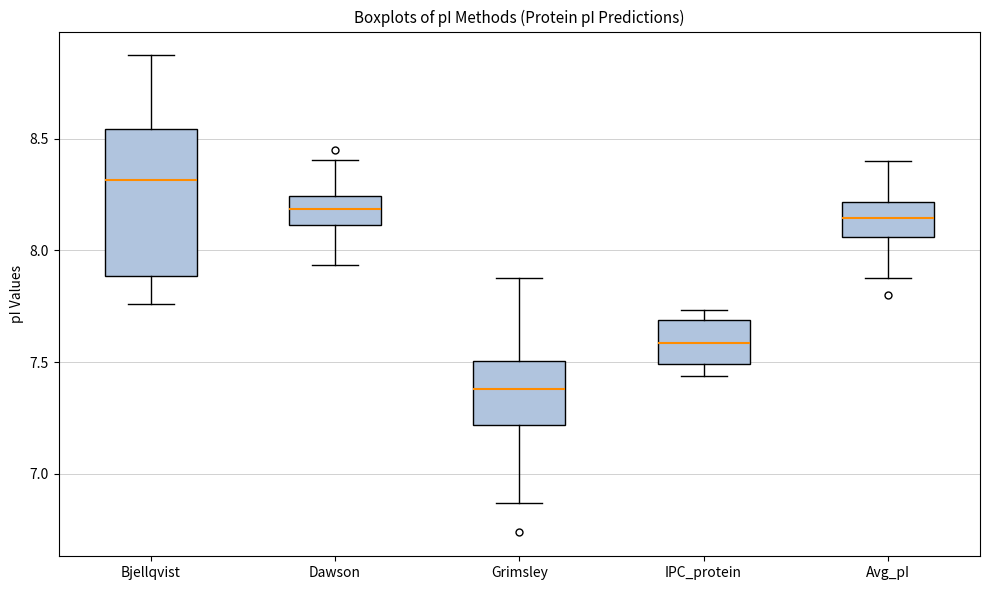

Which box's median line is the lowest?

Grimsley